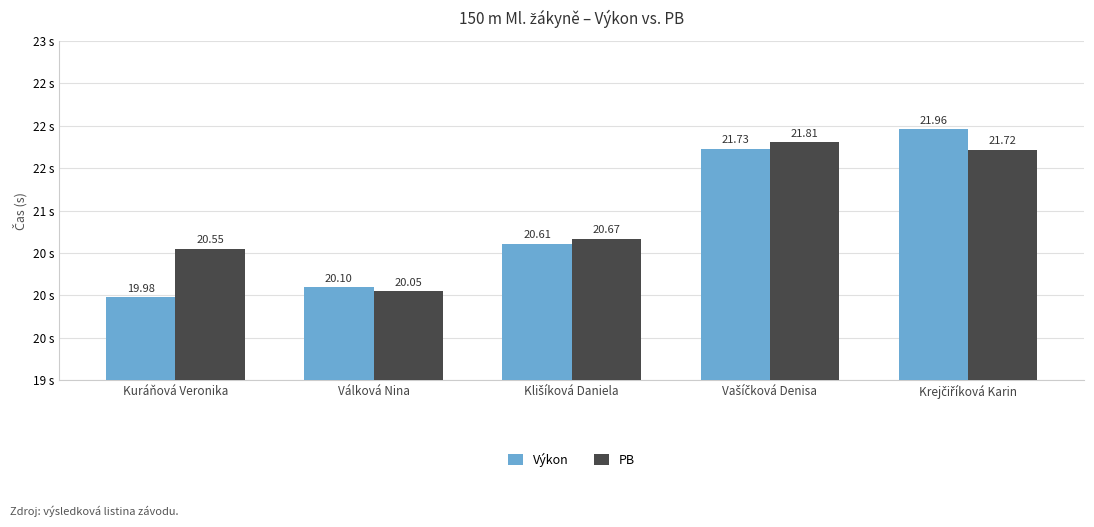

What is the spread (max minus min) of values at Krejčiříková Karin?

0.2